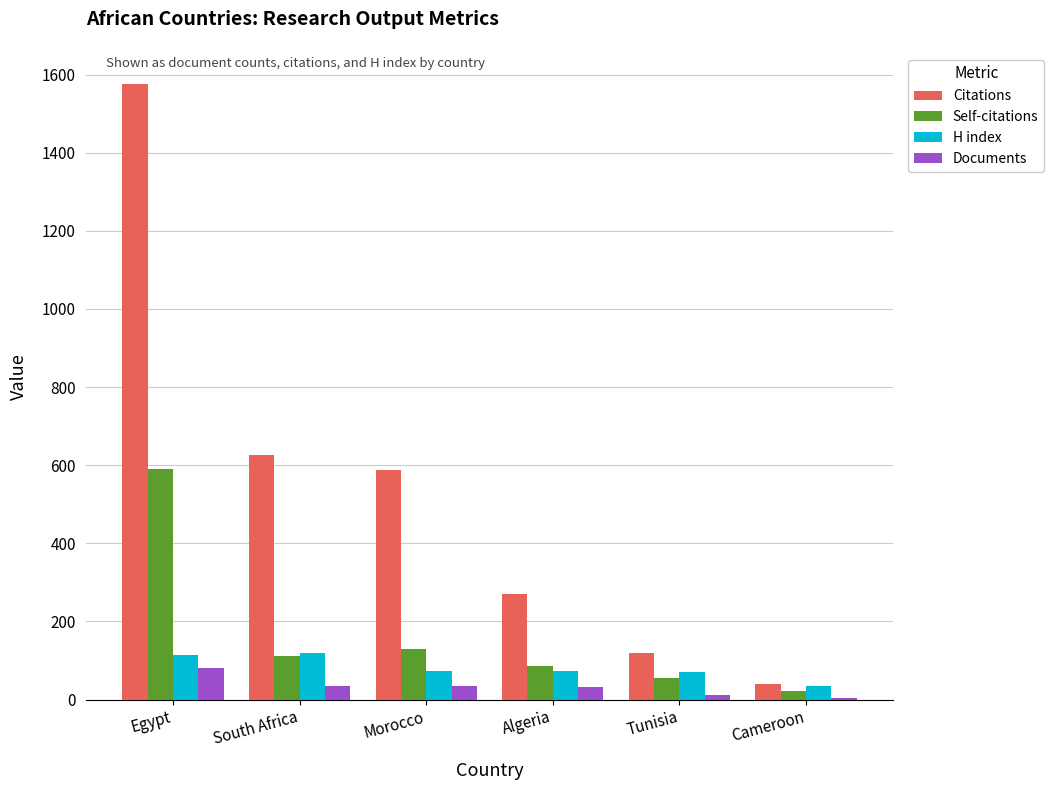

True or false: Self-citations has a value of 32 at South Africa.

False